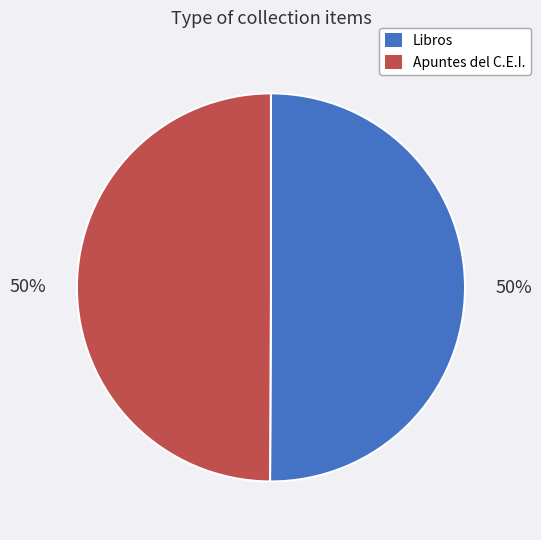

Approximately how many times larger is the value at Apuntes del C.E.I. compared to Libros?

1.0